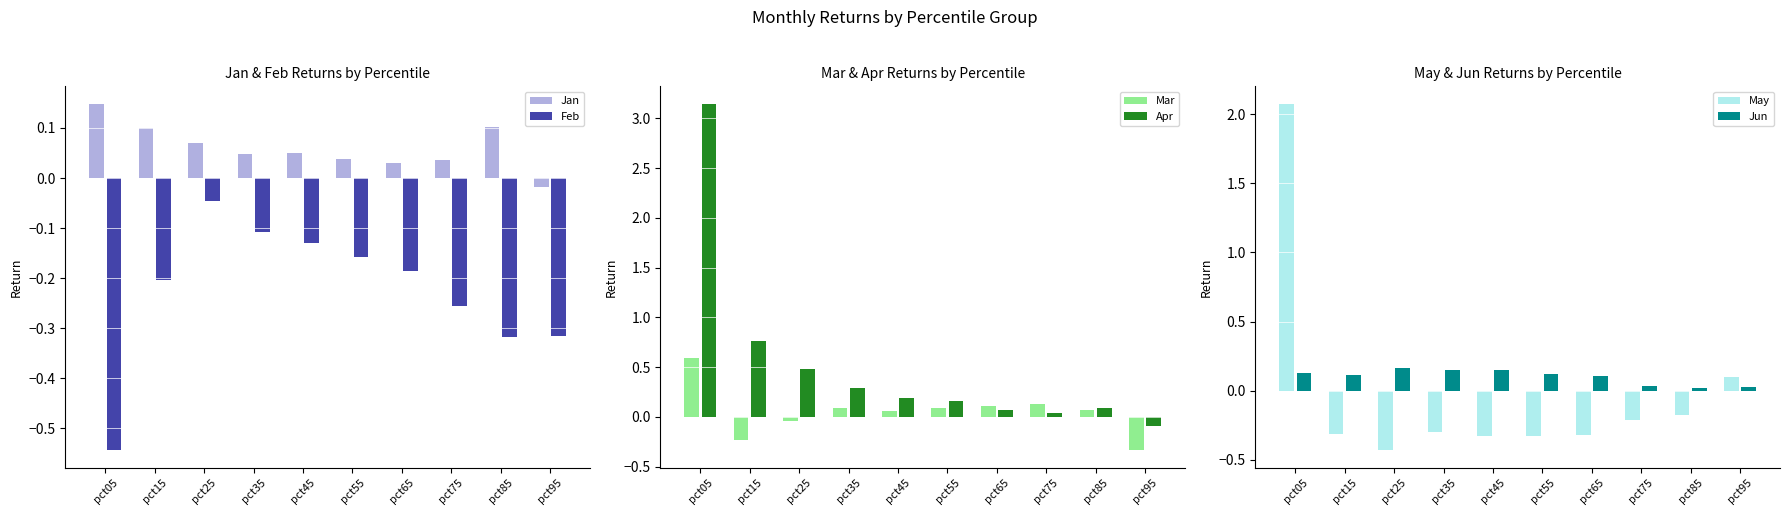

True or false: Feb has a value of -0.1 at pct05.

False